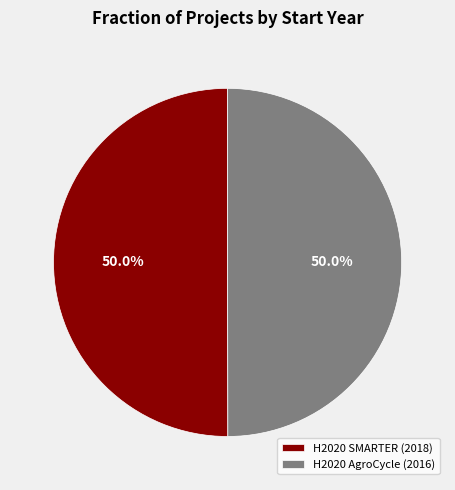

Count the number of slices in the pie.

2